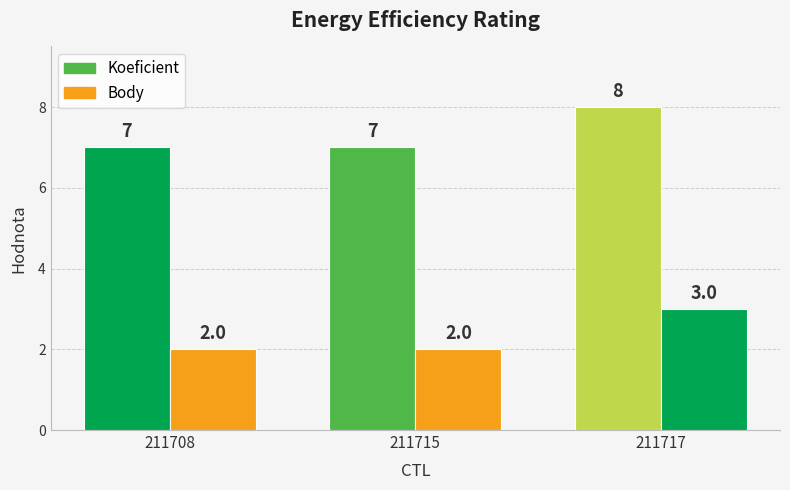

How many bars are there in total?

6